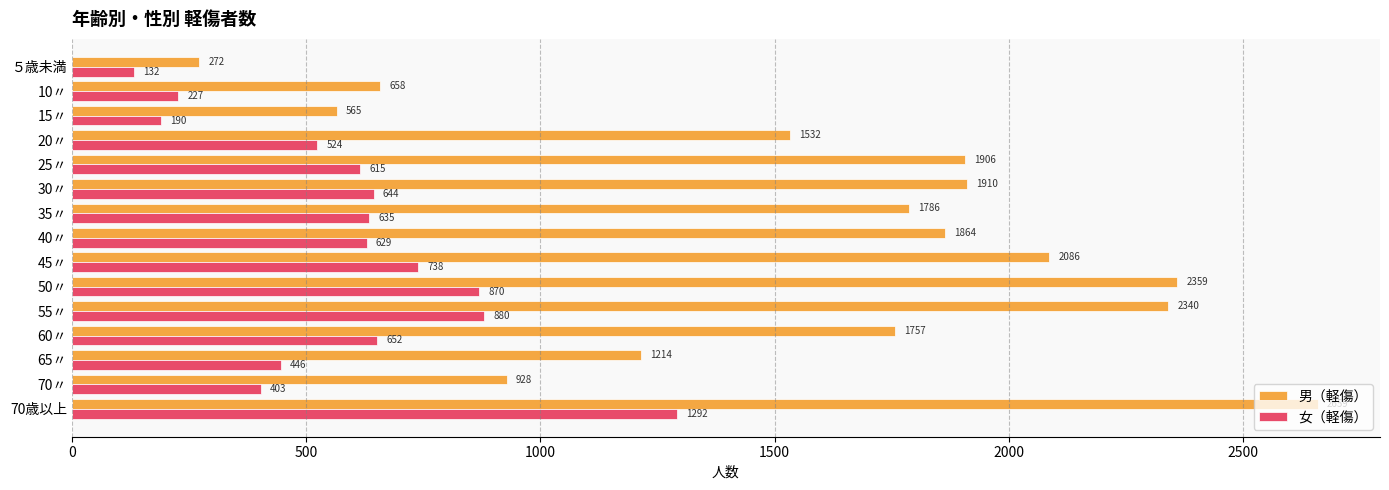

How many data points in 男（軽傷） are less than 1786?

7